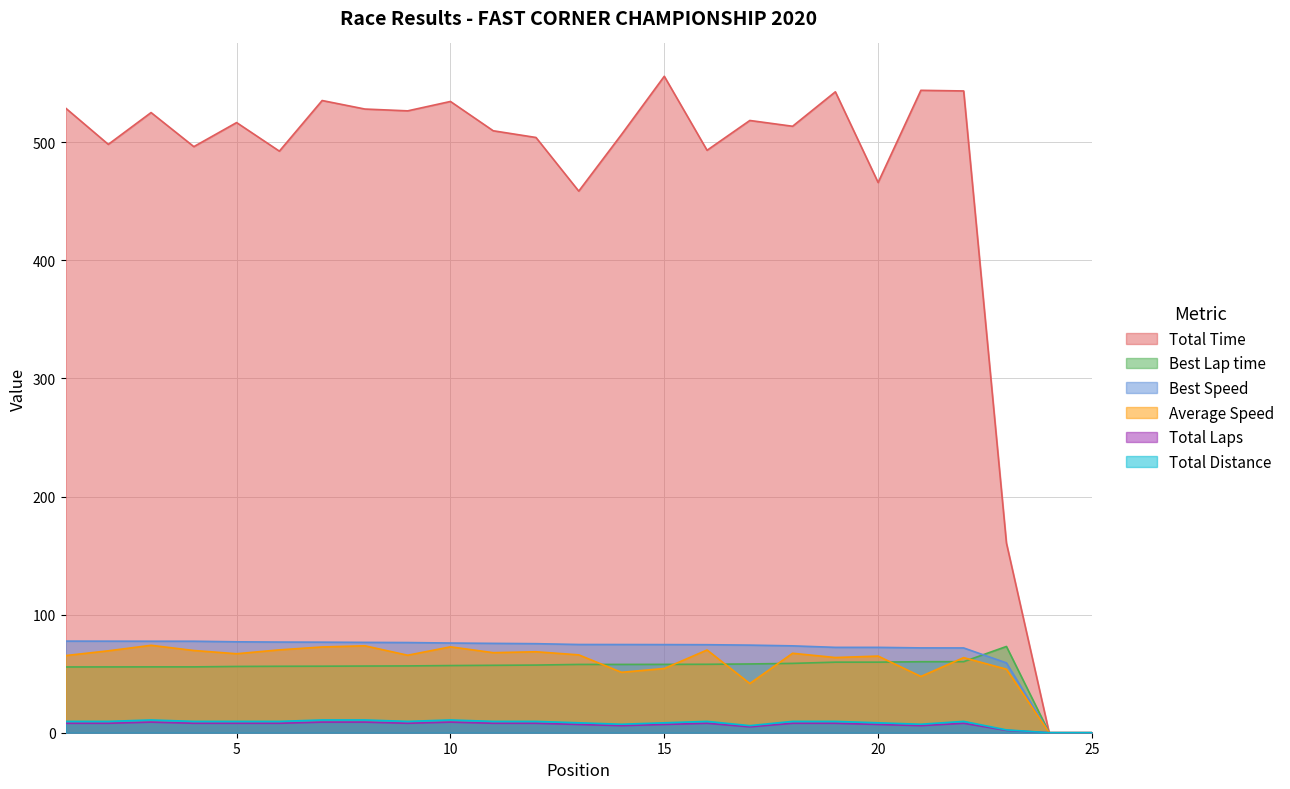

Reading left to right, what are all the values shown in this chart?

Total Time: 1=529.0	2=498.3	3=525.2	4=496.3	5=516.7	6=492.5	7=535.4	8=528.2	9=526.6	10=534.6	11=509.8	12=504.1	13=458.7	14=506.6	15=555.9	16=493.3	17=518.5	18=513.6	19=542.8	20=466.0	21=544.0	22=543.5	23=160.7	24=0.0	25=0.0
Best Lap time: 1=55.7	2=55.7	3=55.7	4=55.8	5=56.1	6=56.3	7=56.3	8=56.5	9=56.6	10=56.9	11=57.1	12=57.3	13=57.8	14=57.8	15=57.9	16=58.0	17=58.2	18=58.7	19=59.8	20=59.8	21=60.1	22=60.2	23=73.1	24=0.0	25=0.0
Best Speed: 1=77.6	2=77.5	3=77.5	4=77.5	5=77.0	6=76.8	7=76.7	8=76.5	9=76.4	10=76.0	11=75.7	12=75.4	13=74.7	14=74.7	15=74.6	16=74.5	17=74.2	18=73.6	19=72.3	20=72.3	21=71.8	22=71.8	23=59.1	24=0.0	25=0.0
Average Speed: 1=65.3	2=69.4	3=74.0	4=69.6	5=66.9	6=70.2	7=72.6	8=73.6	9=65.6	10=72.7	11=67.8	12=68.6	13=65.9	14=51.2	15=54.4	16=70.1	17=41.7	18=67.3	19=63.7	20=64.9	21=47.6	22=63.6	23=53.8	24=0.0	25=0.0
Total Laps: 1=8.0	2=8.0	3=9.0	4=8.0	5=8.0	6=8.0	7=9.0	8=9.0	9=8.0	10=9.0	11=8.0	12=8.0	13=7.0	14=6.0	15=7.0	16=8.0	17=5.0	18=8.0	19=8.0	20=7.0	21=6.0	22=8.0	23=2.0	24=0.0	25=0.0
Total Distance: 1=9.6	2=9.6	3=10.8	4=9.6	5=9.6	6=9.6	7=10.8	8=10.8	9=9.6	10=10.8	11=9.6	12=9.6	13=8.4	14=7.2	15=8.4	16=9.6	17=6.0	18=9.6	19=9.6	20=8.4	21=7.2	22=9.6	23=2.4	24=0.0	25=0.0